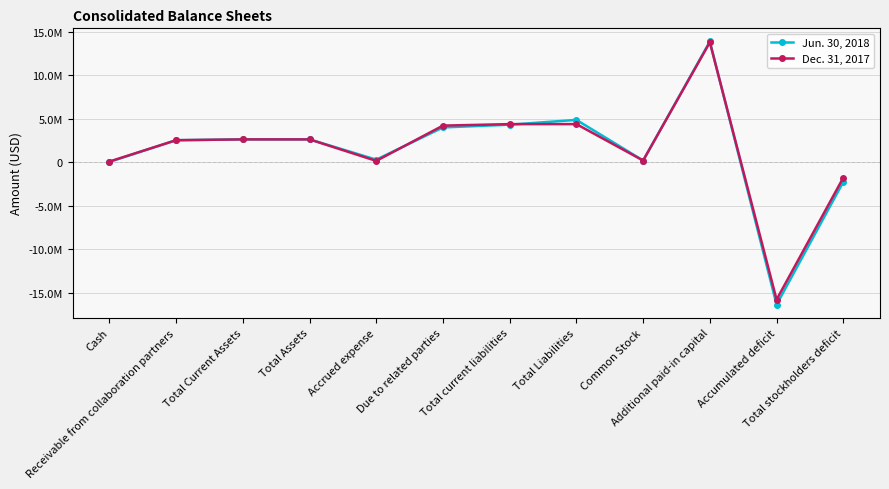

Which series has the largest range (max minus min)?

Jun. 30, 2018